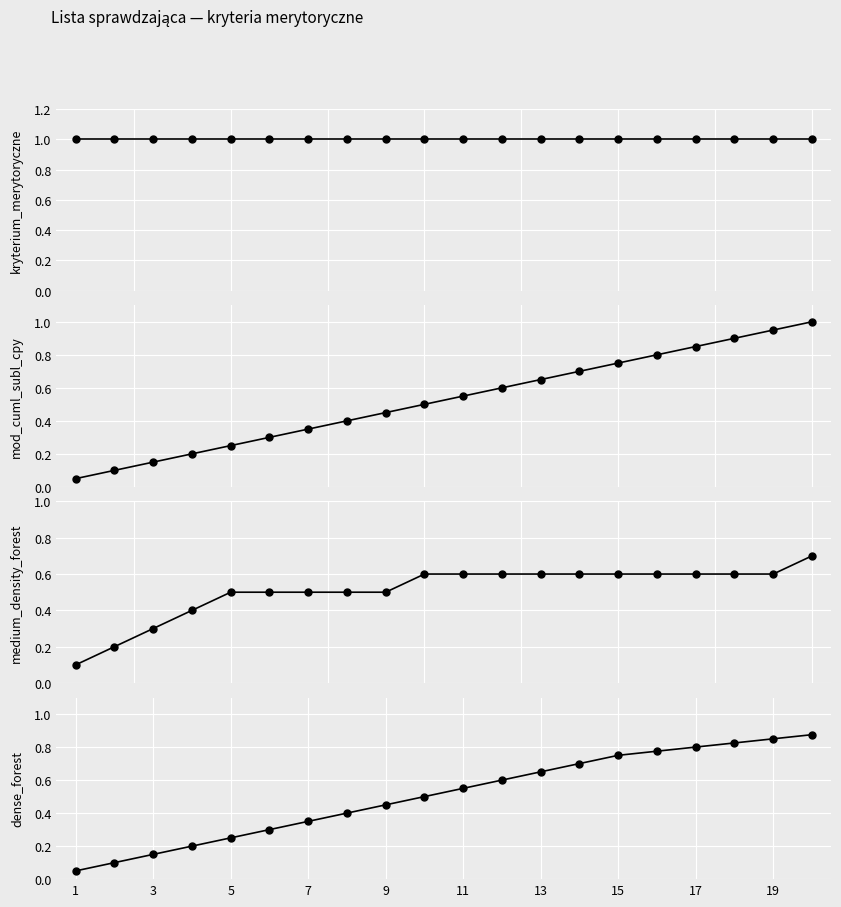

The kryterium_merytoryczne series shows 1.0 at 19. True or false?

True